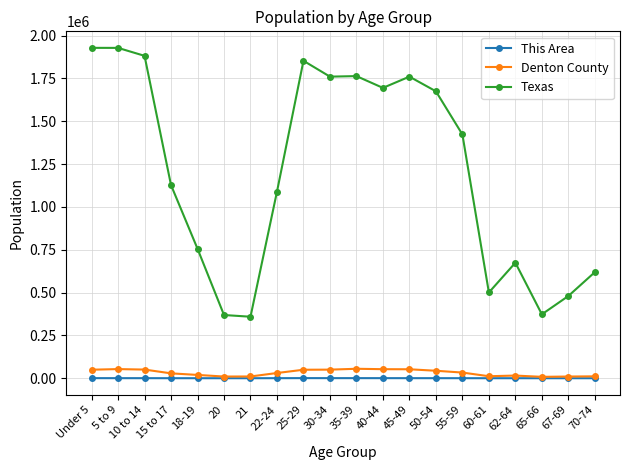

Which series has the largest range (max minus min)?

Texas